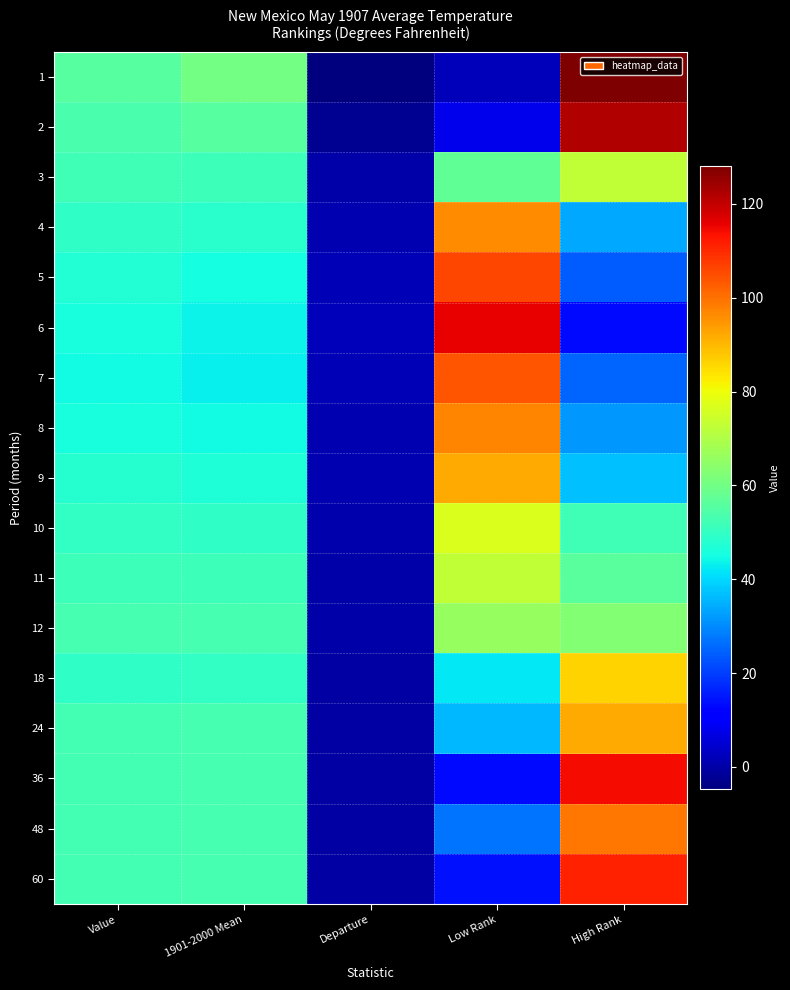

At which category is the sum across all series the highest?

High Rank